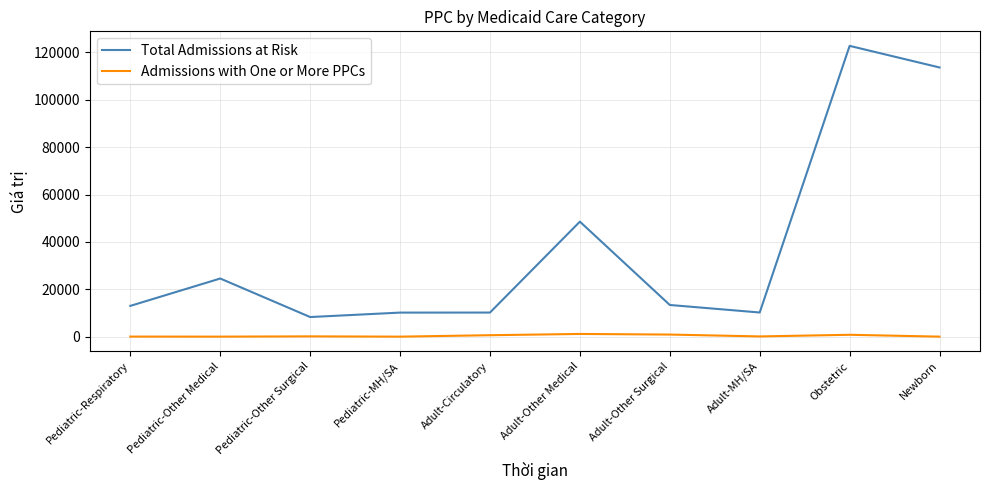

At Adult-Other Medical, list the series in order from largest to smallest.

Total Admissions at Risk, Admissions with One or More PPCs